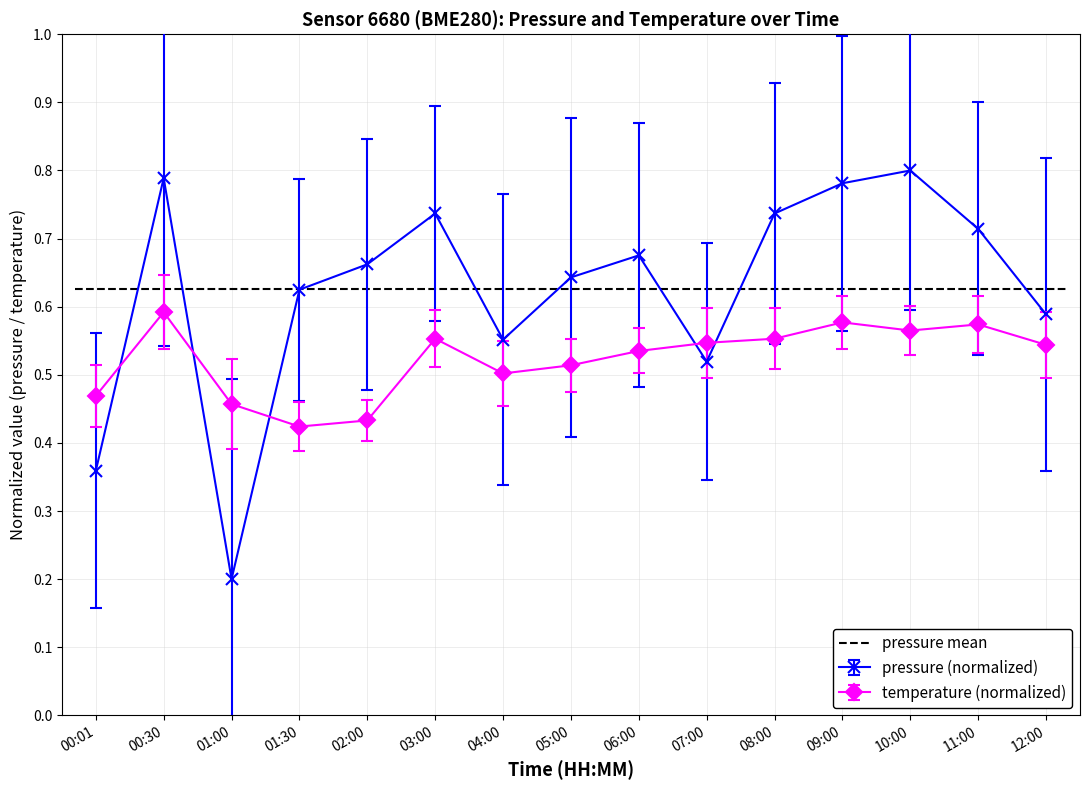

What is the label of the 2nd point from the left?

00:30